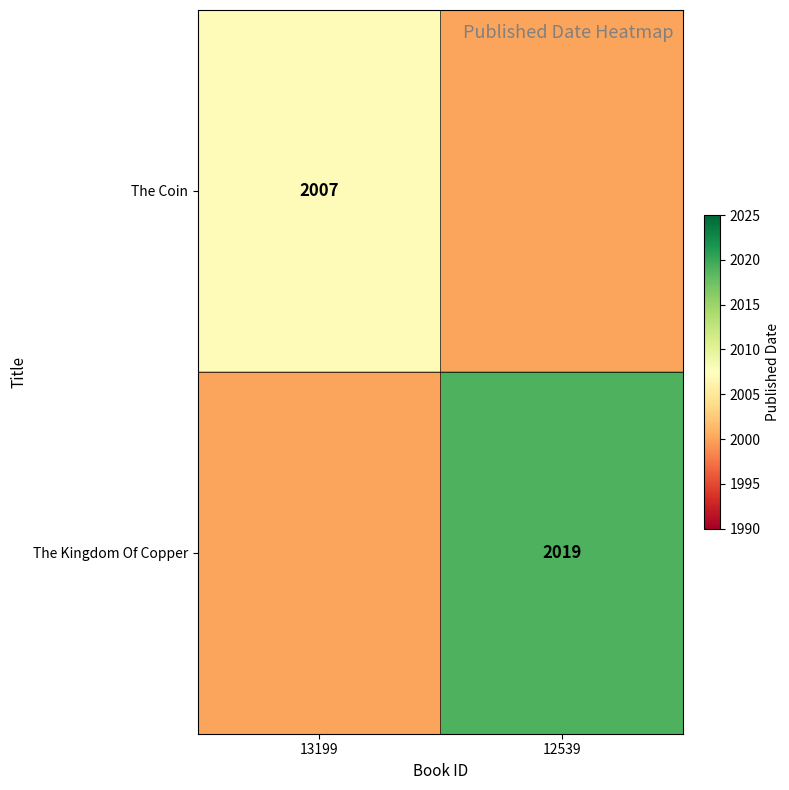

Which has a higher value, 12539 or 13199?

13199